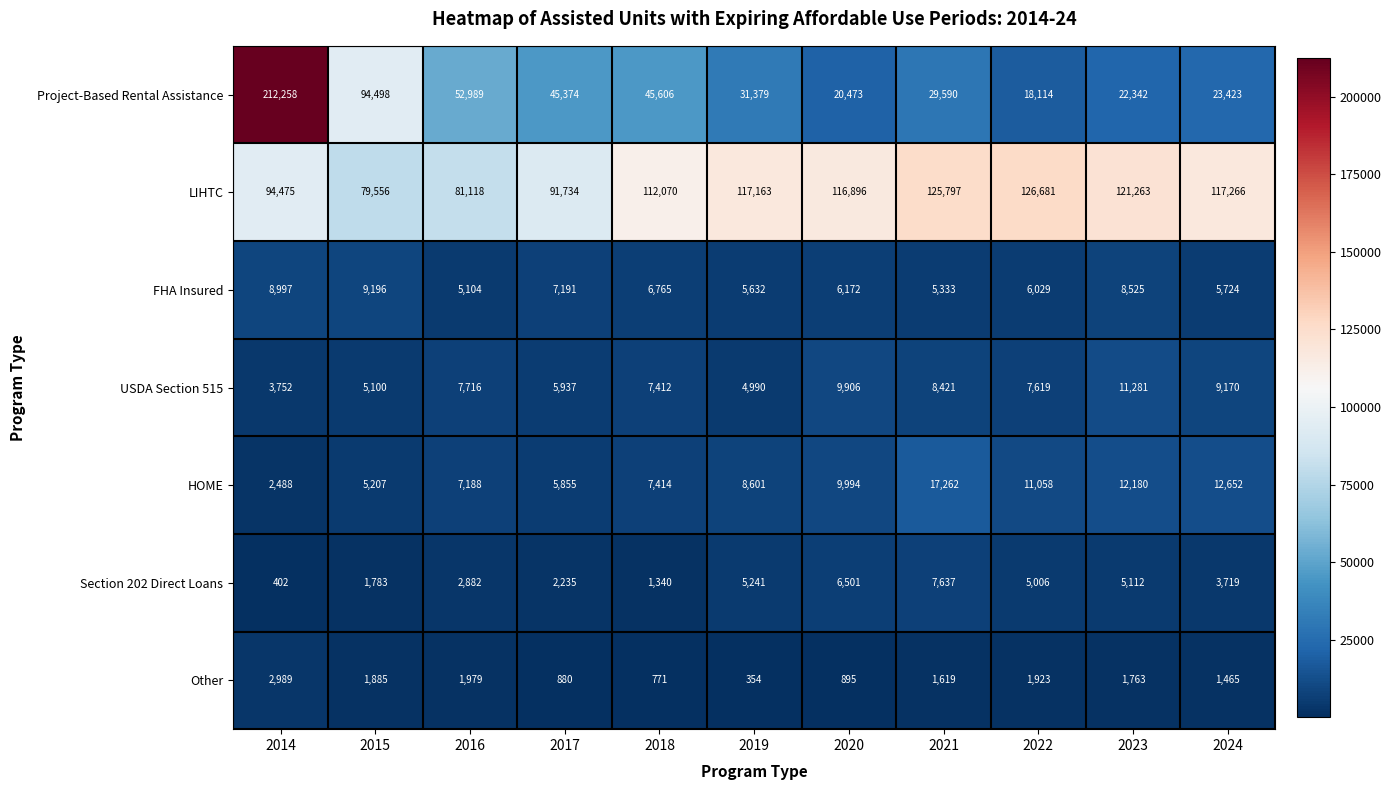

Between 2020 and 2024, which series saw the biggest shift?

Project-Based Rental Assistance